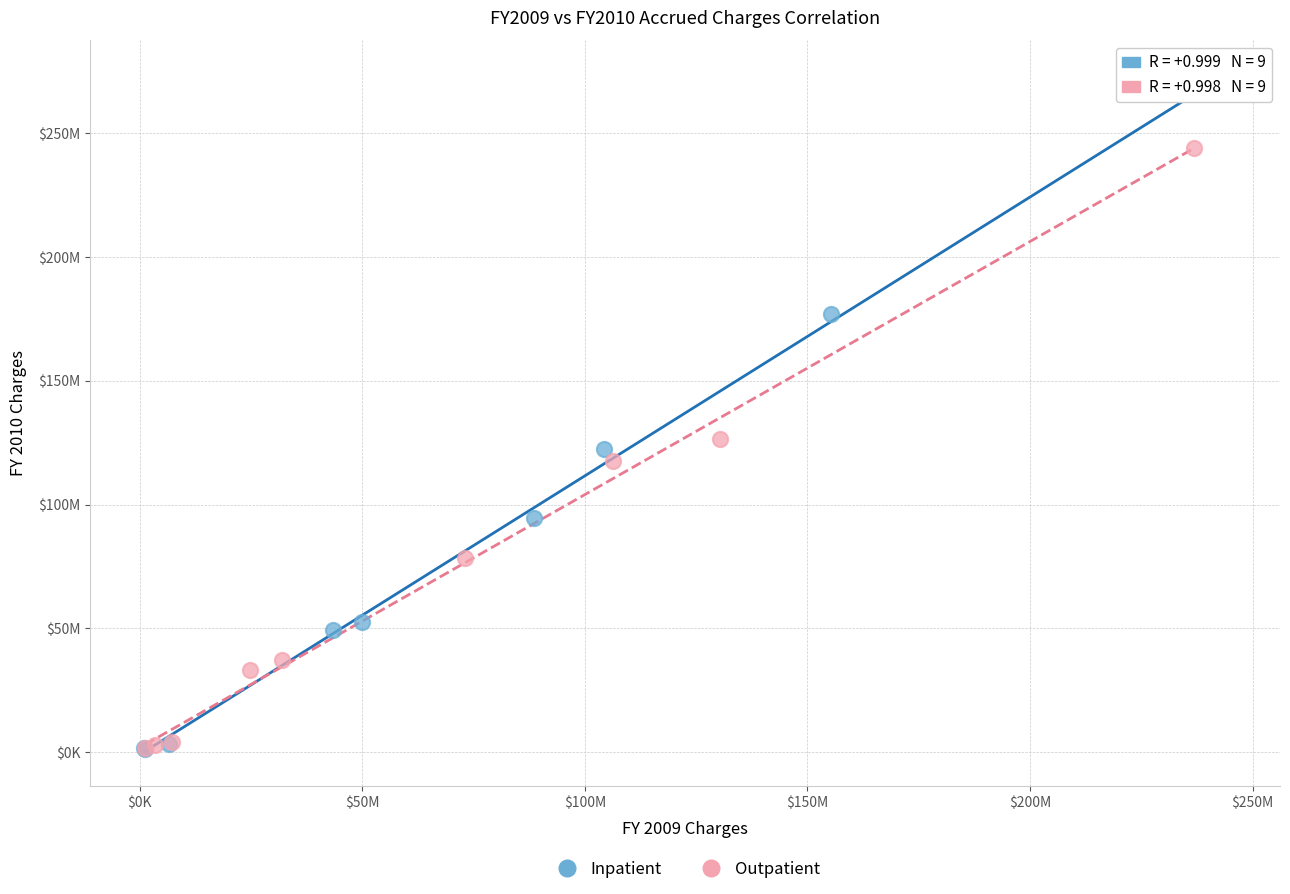

What are all the series names shown in the legend?

Inpatient, Outpatient